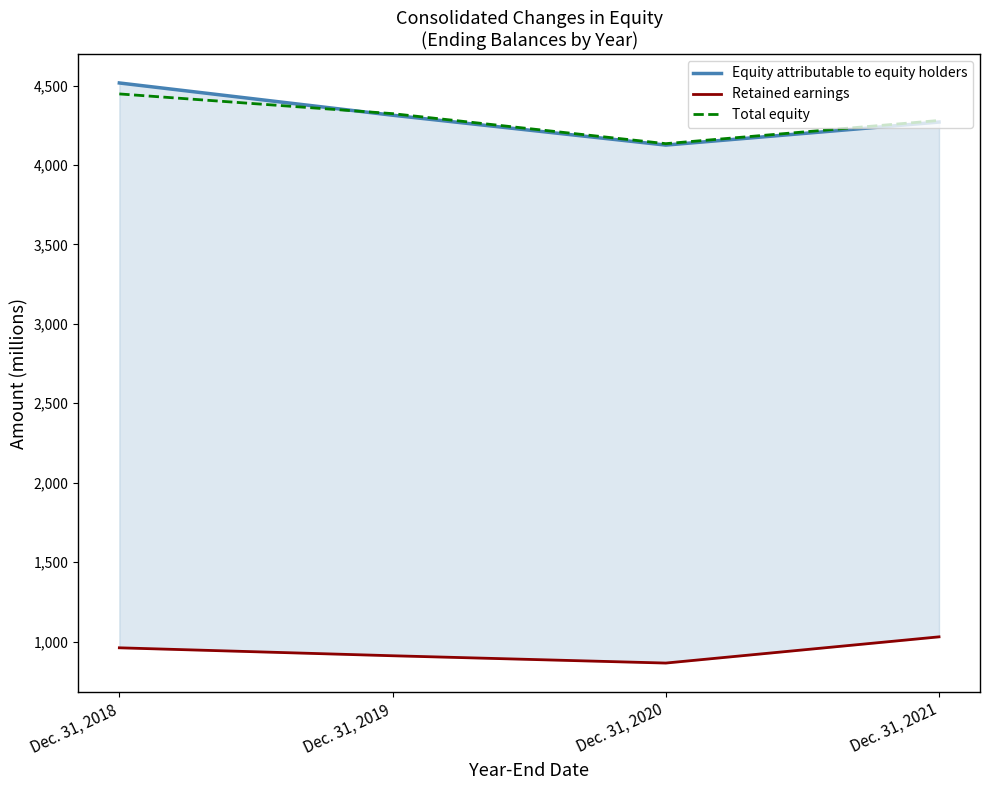

True or false: Equity attributable to equity holders and Retained earnings cross at least once.

False